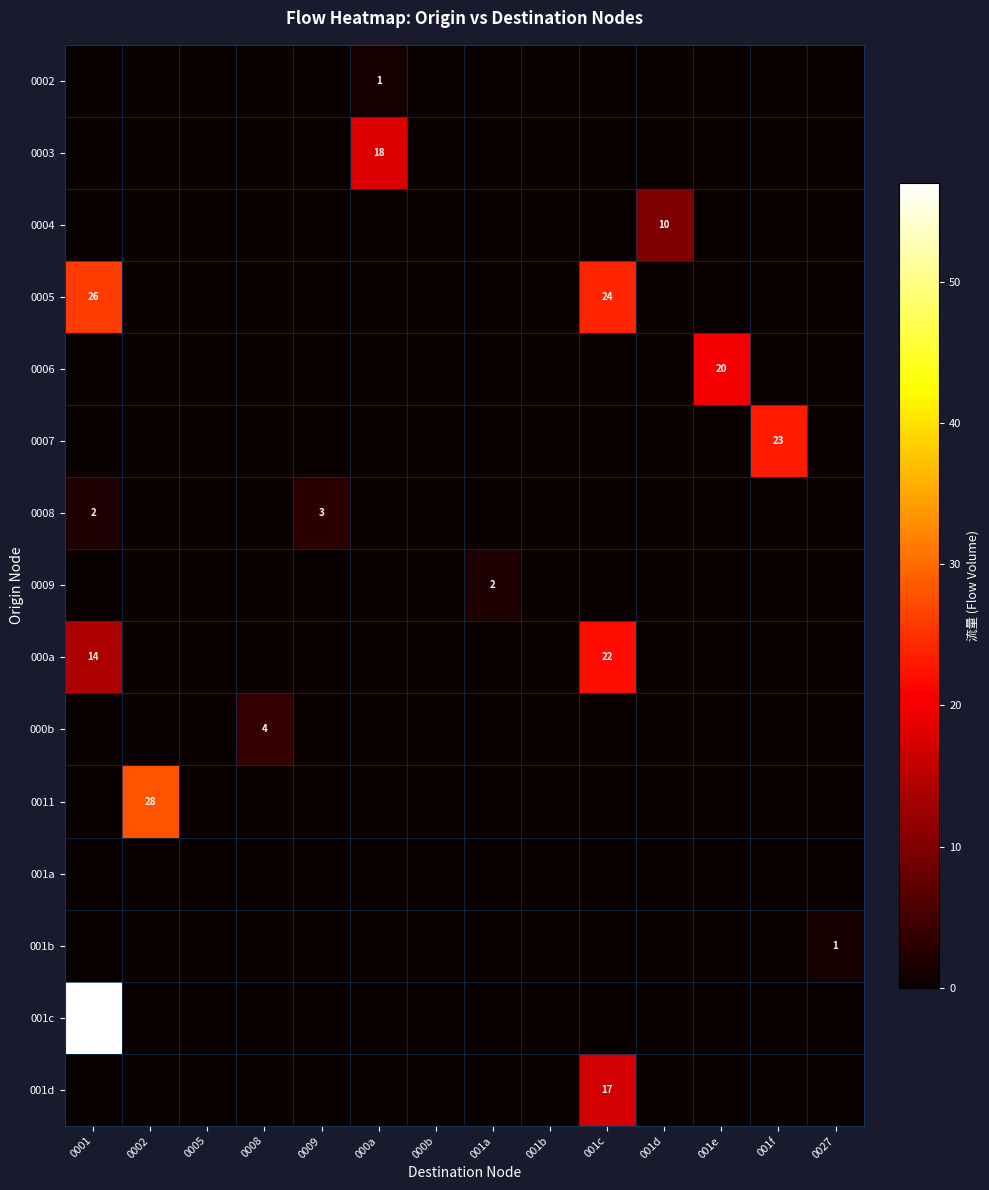

How many series are shown in this chart?

15